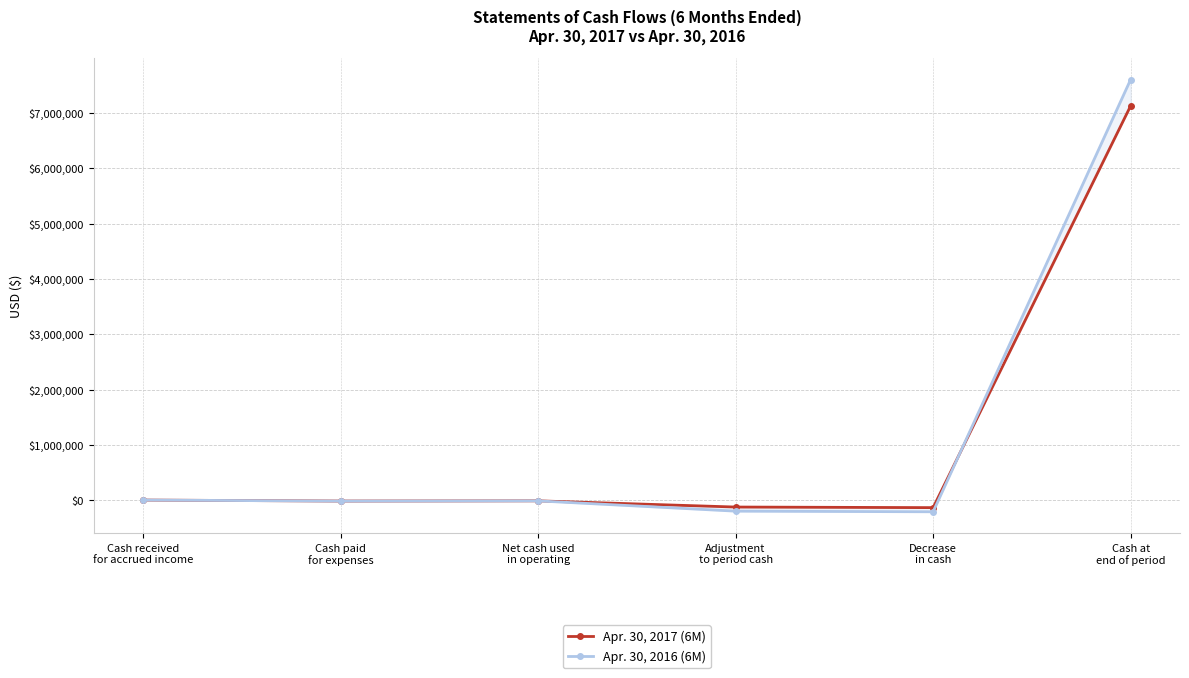

What is the label of the 1st point from the right?

Cash at
end of period